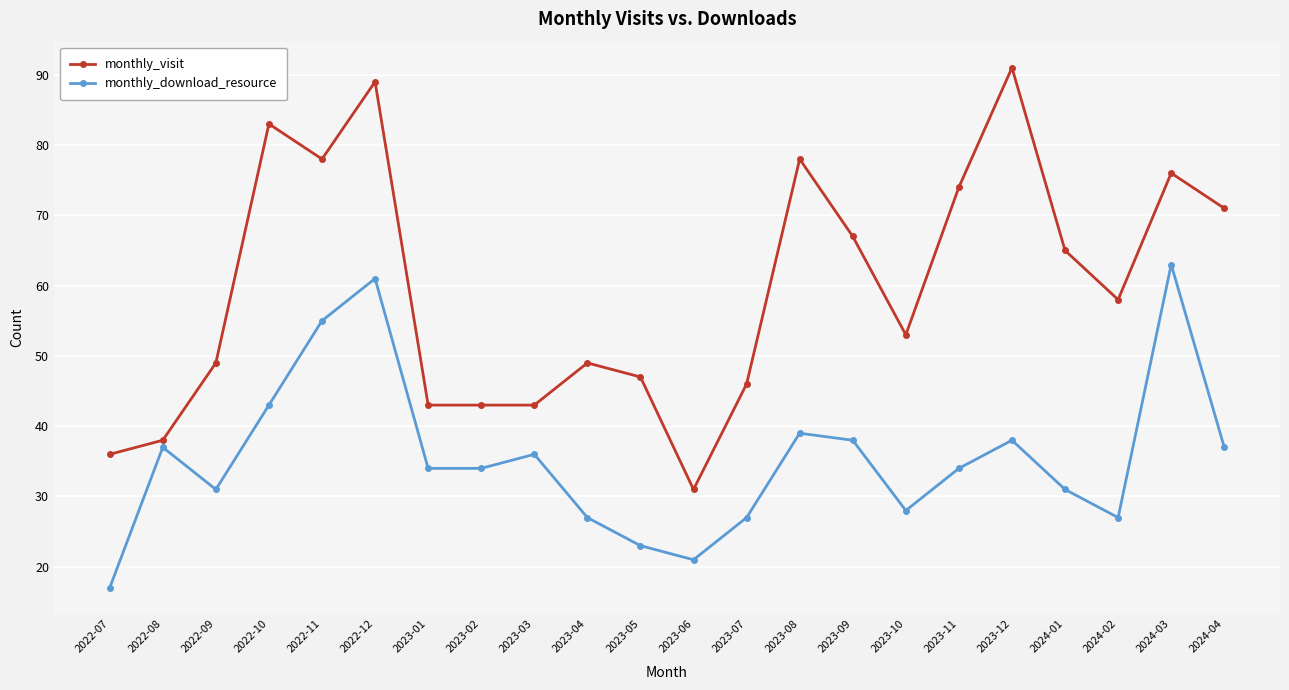

How many data points does each series have?

22